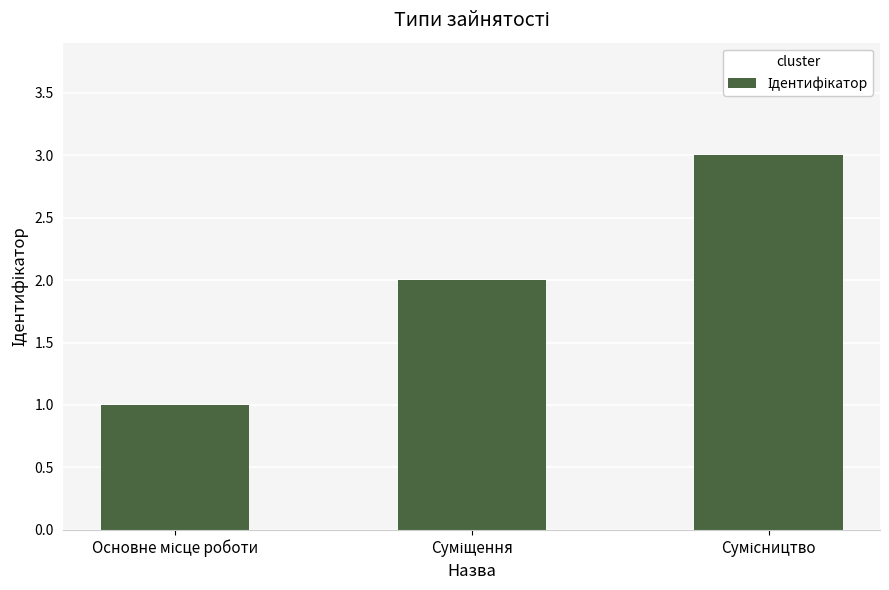

What is the sum of all values?

6